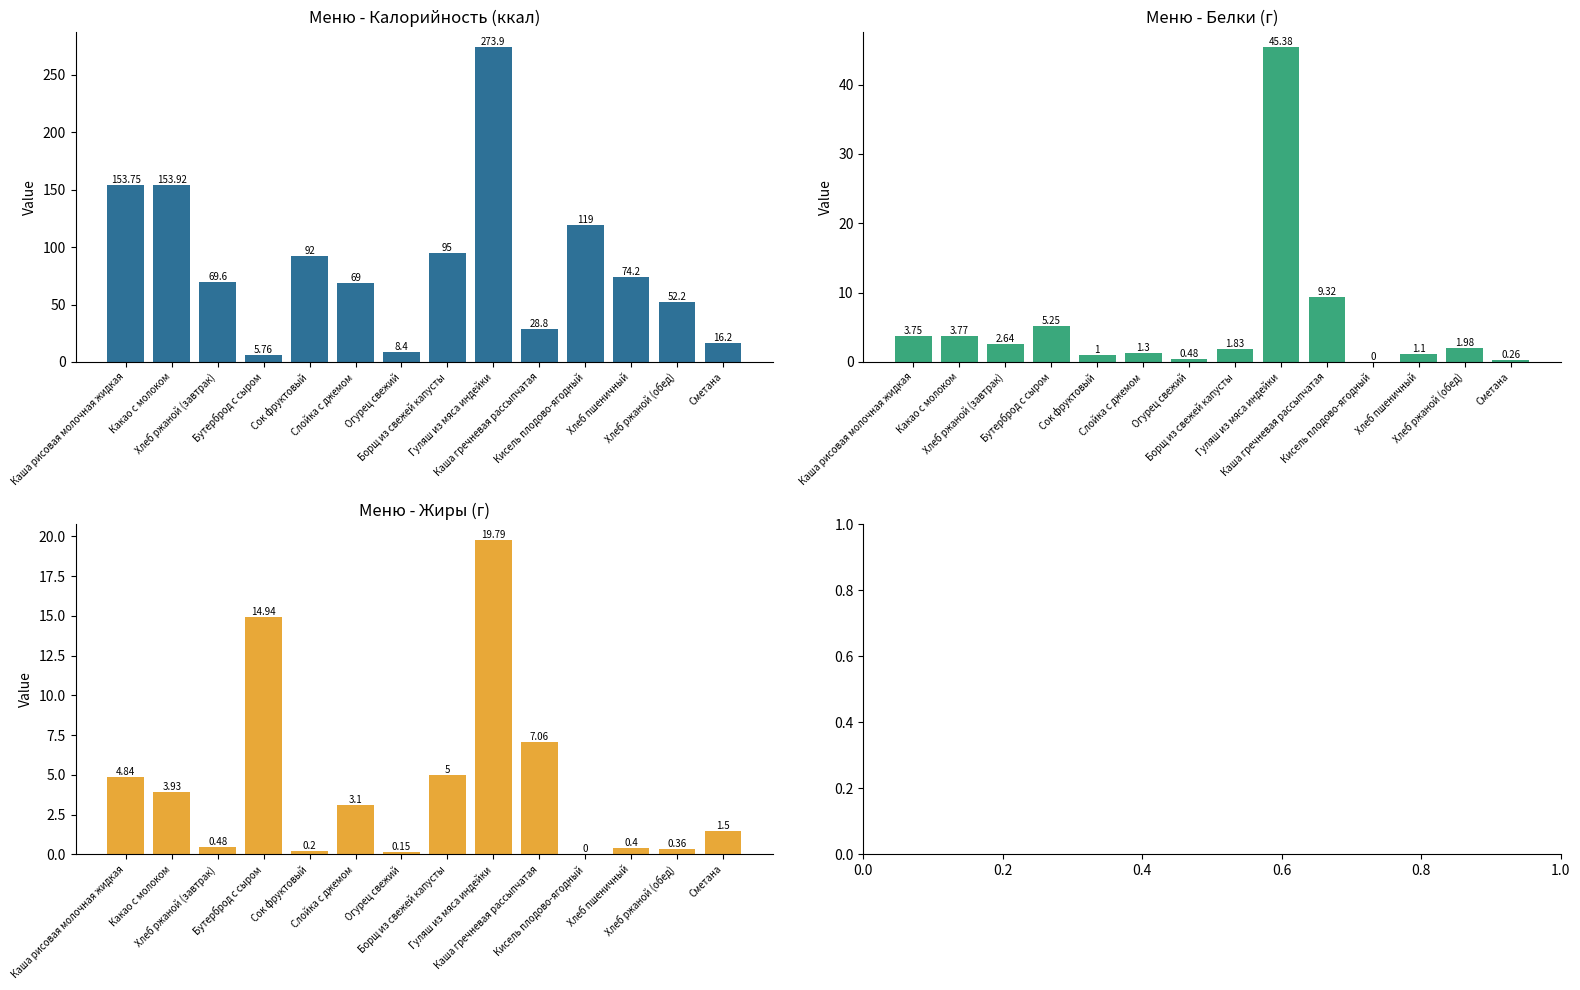

How many distinct data groups are displayed?

3